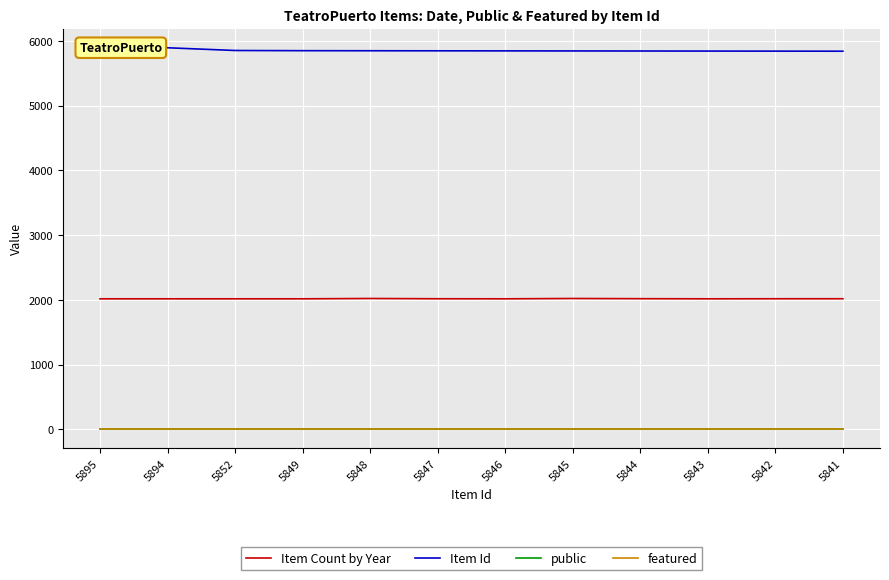

What is the value of the Item Count by Year point at the 12th from the left?

2017